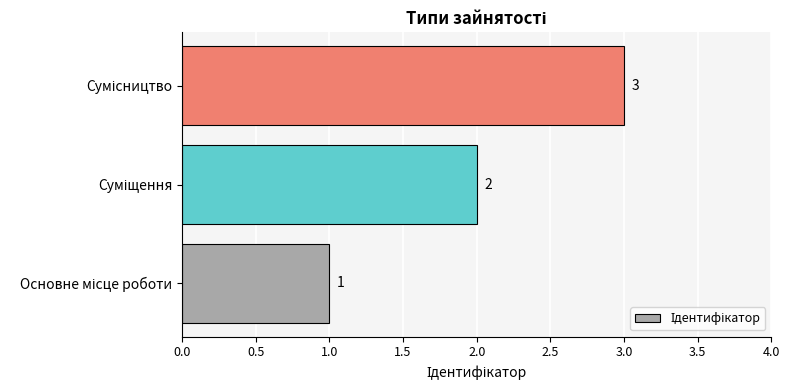

Count the values in the range 1 to 3.

3